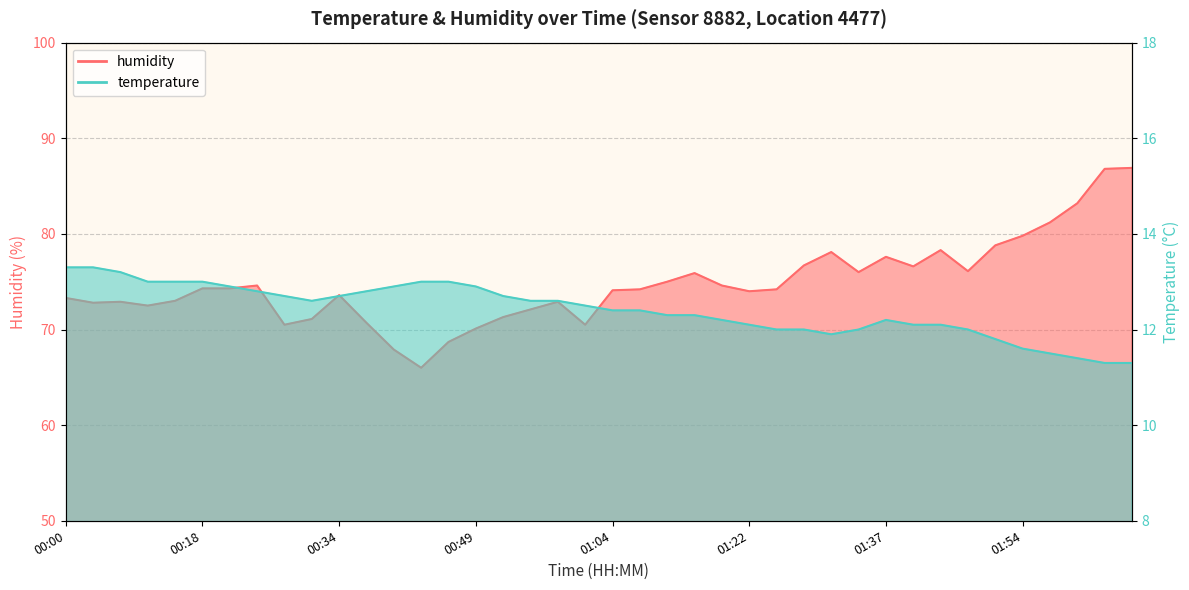

Which series has the widest spread of values?

humidity